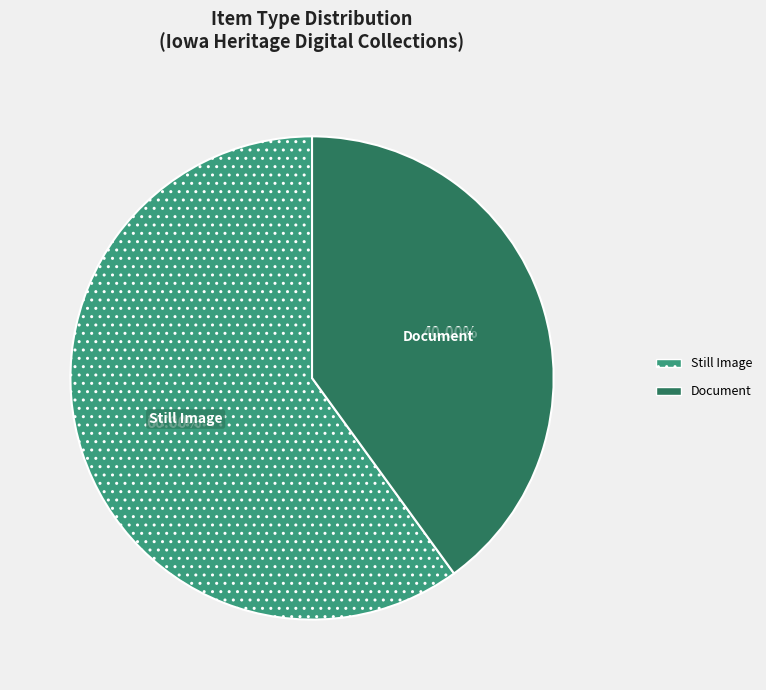

Is there a majority slice in this chart?

Yes